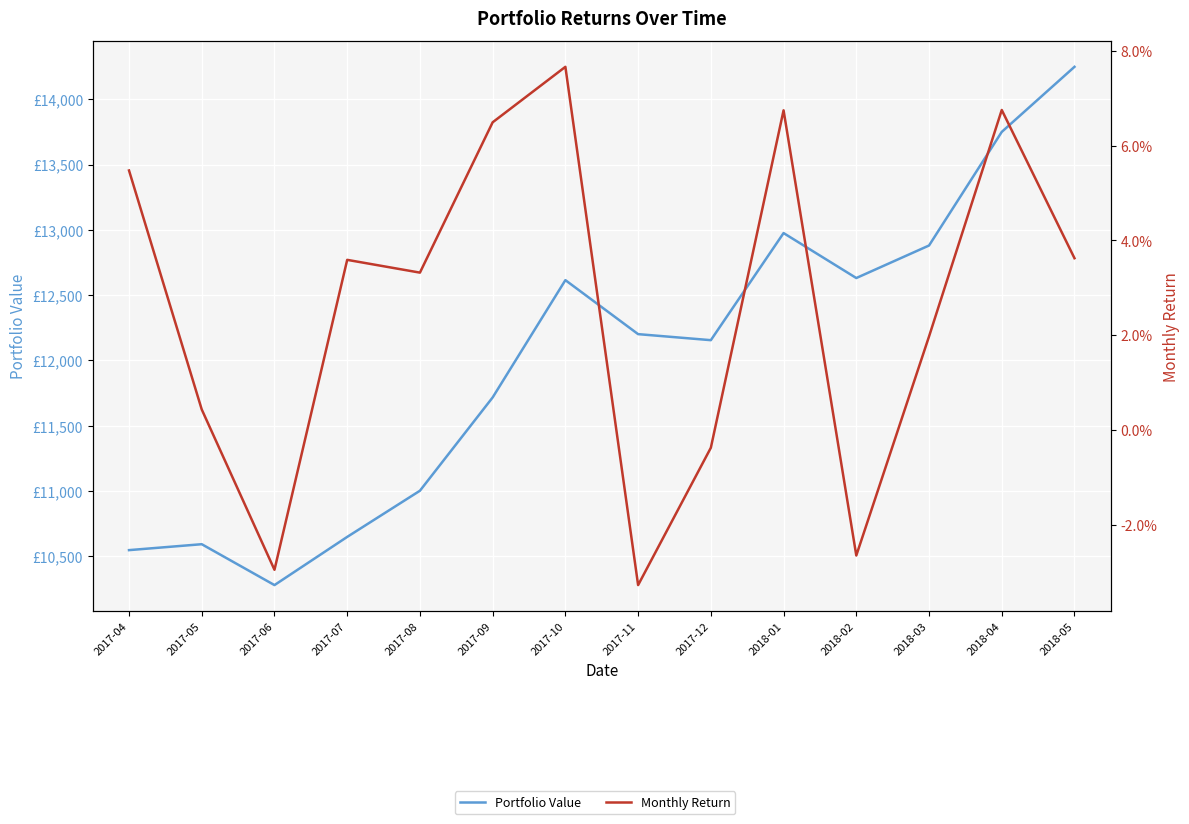

Reading left to right, list all the values displayed in this chart.

Portfolio Value: 2017-04=10547.6	2017-05=10592.9	2017-06=10280.0	2017-07=10648.9	2017-08=11002.4	2017-09=11716.8	2017-10=12614.8	2017-11=12201.4	2017-12=12155.2	2018-01=12975.2	2018-02=12631.0	2018-03=12880.0	2018-04=13749.8	2018-05=14248.1
Monthly Return: 2017-04=0.1	2017-05=0.0	2017-06=-0.0	2017-07=0.0	2017-08=0.0	2017-09=0.1	2017-10=0.1	2017-11=-0.0	2017-12=-0.0	2018-01=0.1	2018-02=-0.0	2018-03=0.0	2018-04=0.1	2018-05=0.0